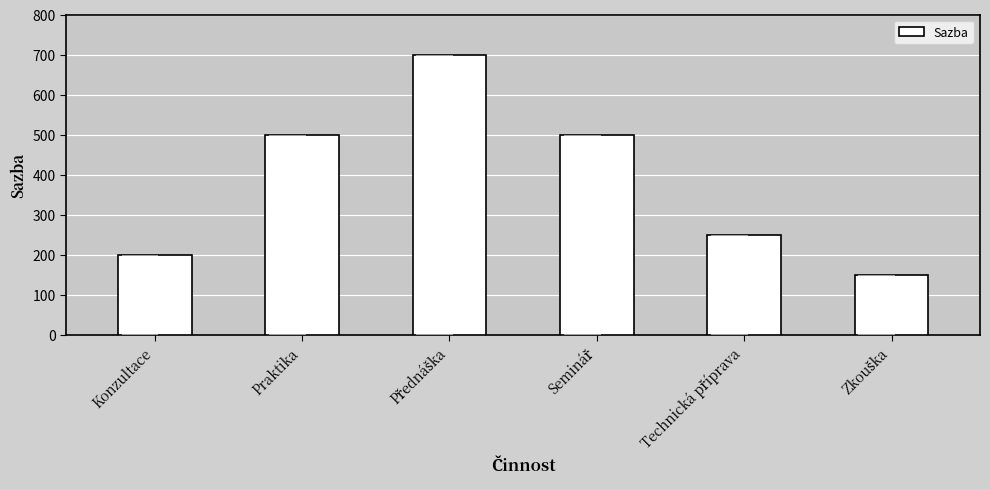

True or false: the data shows 99 at Konzultace.

False